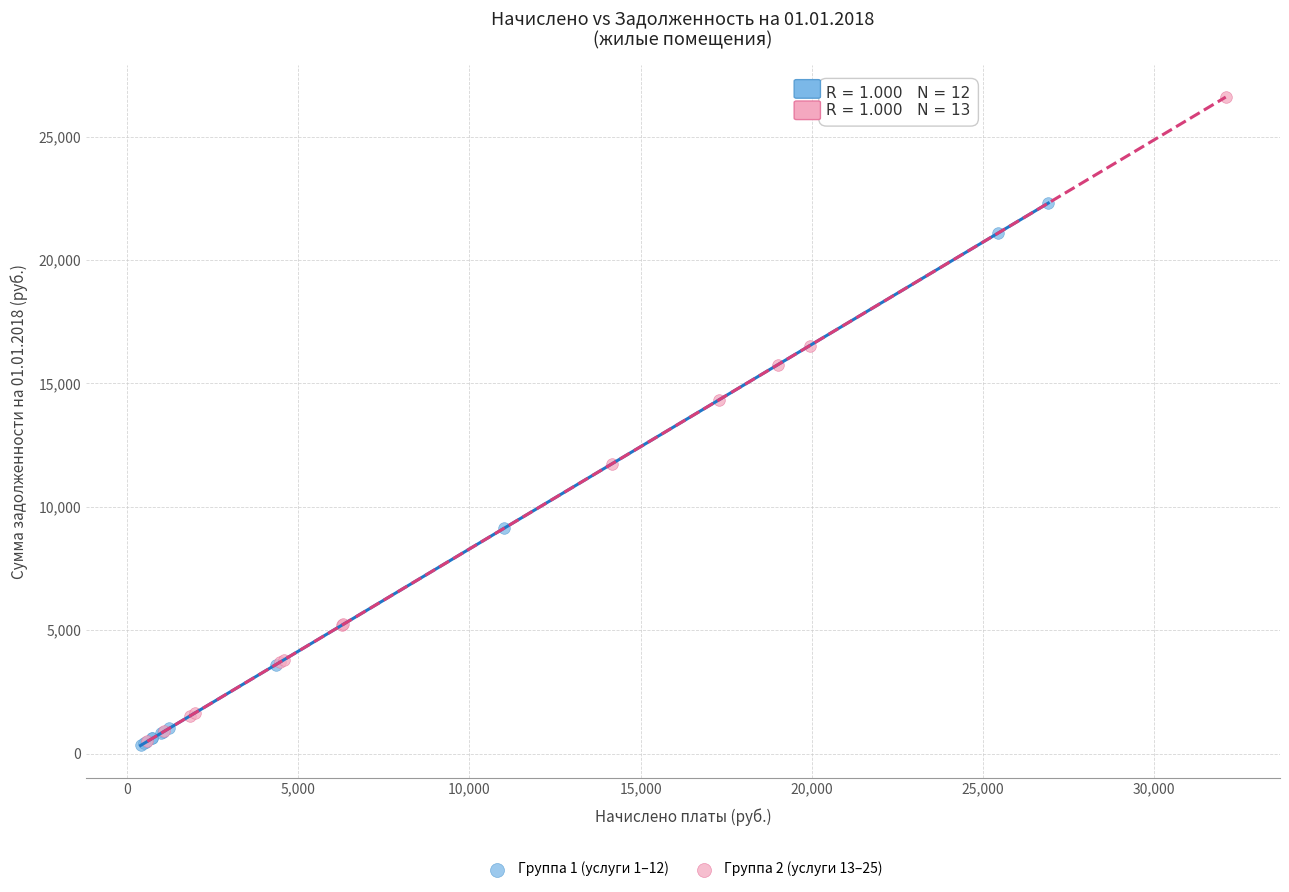

Which series has the largest Y range (max minus min)?

Группа 2 (услуги 13–25)